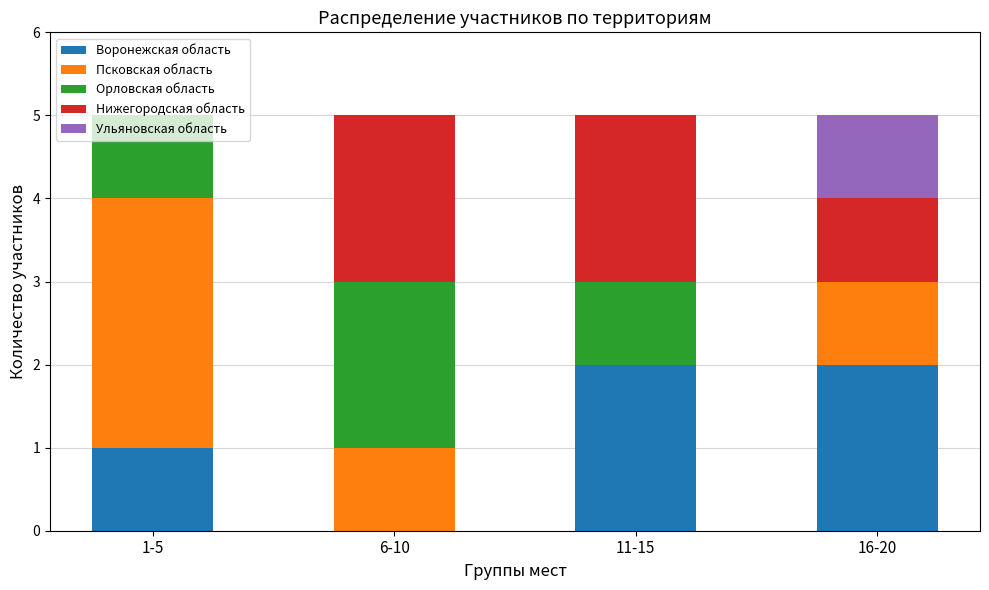

Is it true that Воронежская область equals 4 at 16-20?

False